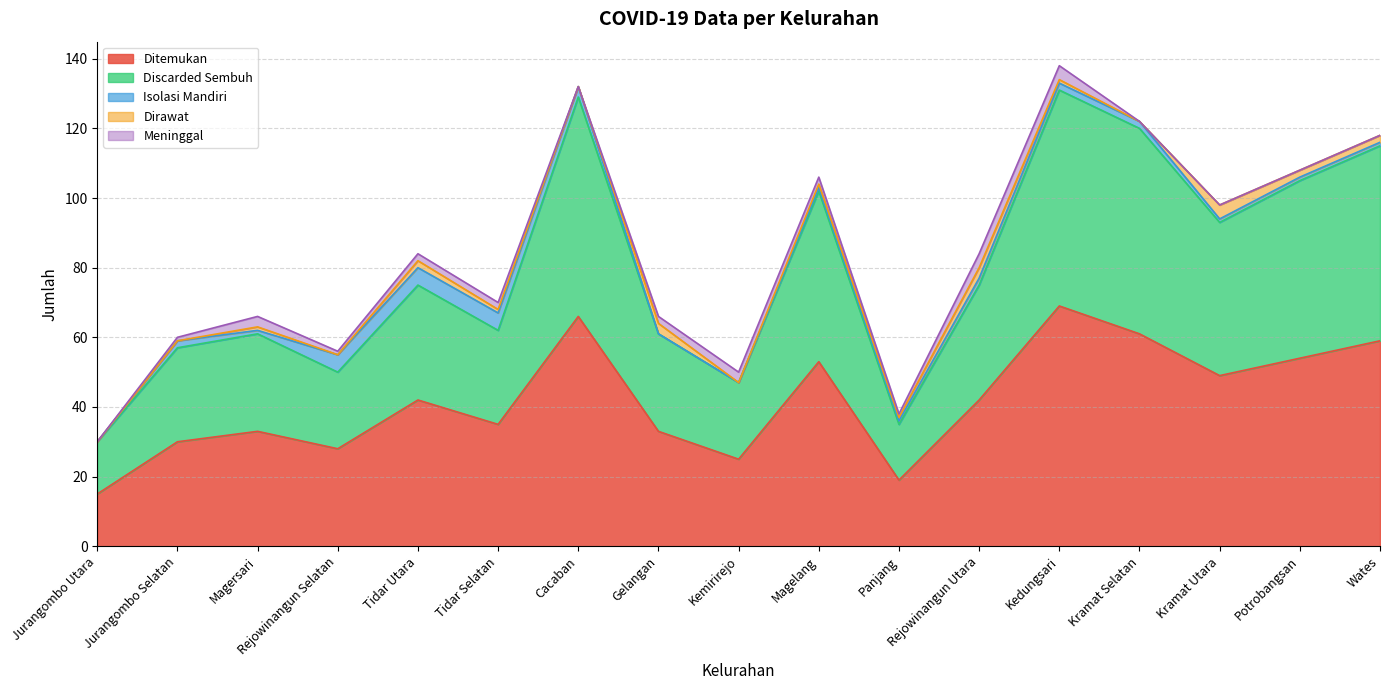

How many distinct data groups are displayed?

5